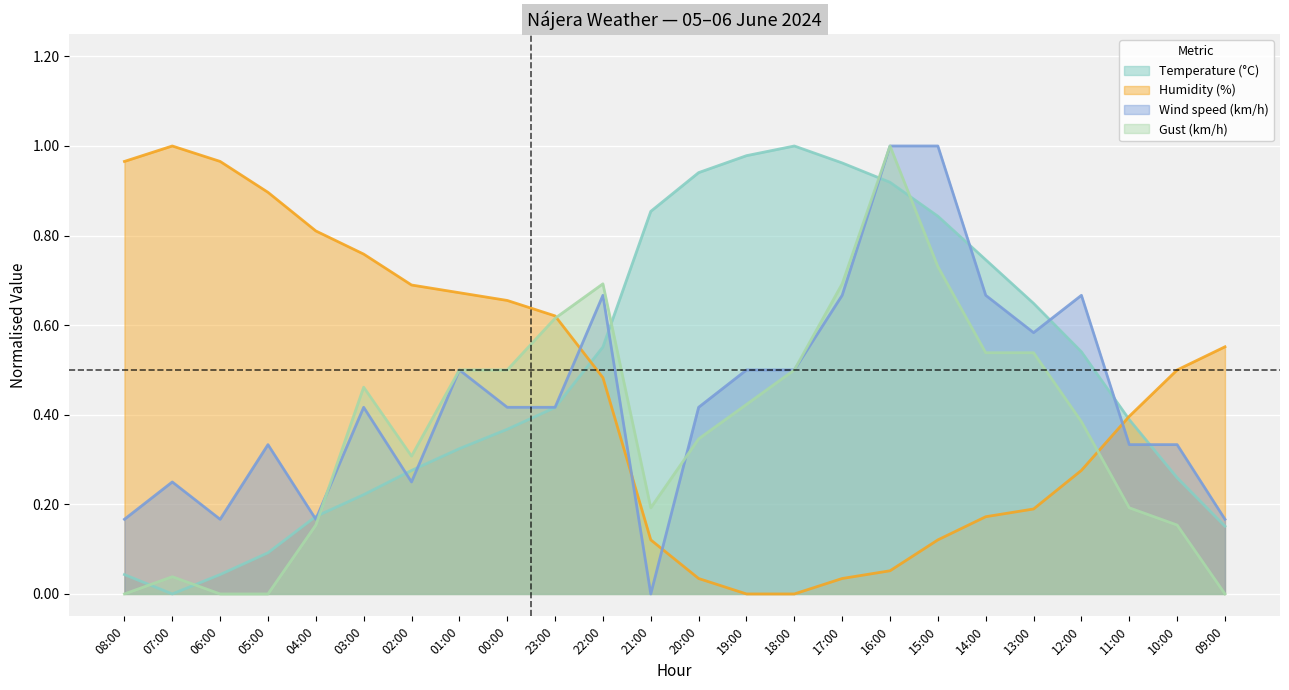

Count the Wind speed (km/h) values in the range 0 to 1.

24